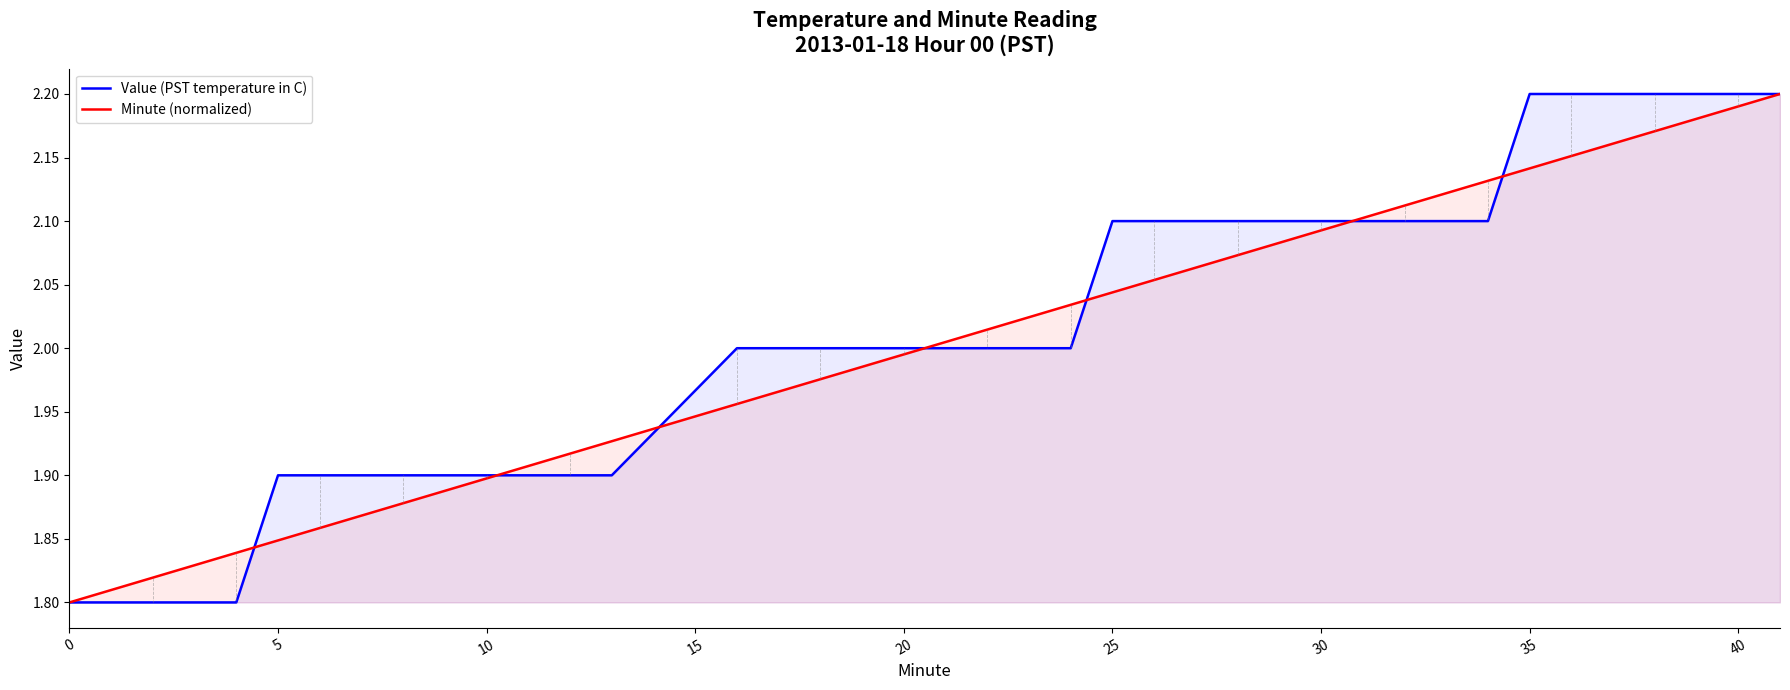

Is the value of Value (PST temperature in C) at 40 greater than the value of Minute (normalized) at 40?

Yes